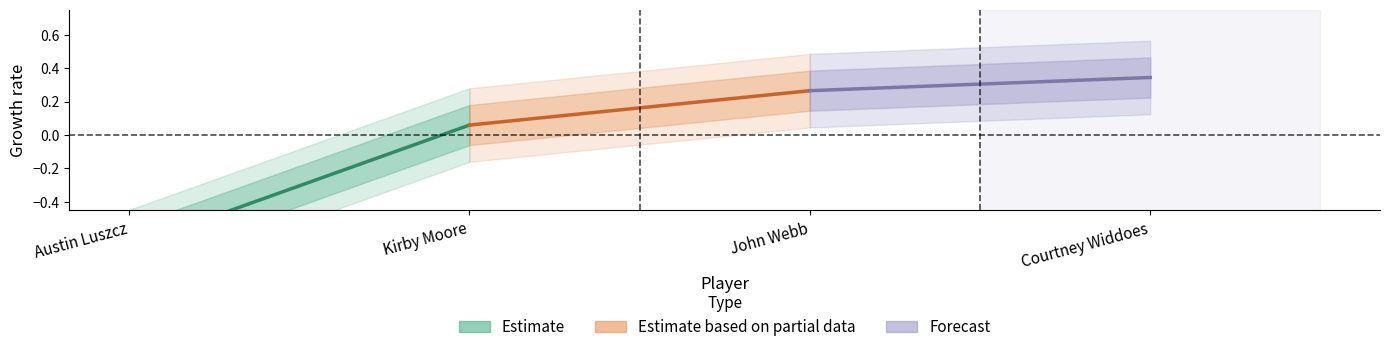

Which series changed the most between Austin Luszcz and Kirby Moore?

Estimate